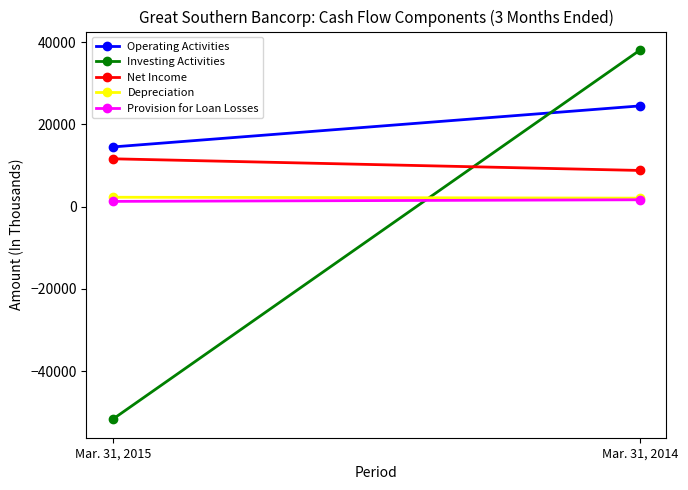

What are all the series names shown in the legend?

Operating Activities, Investing Activities, Net Income, Depreciation, Provision for Loan Losses